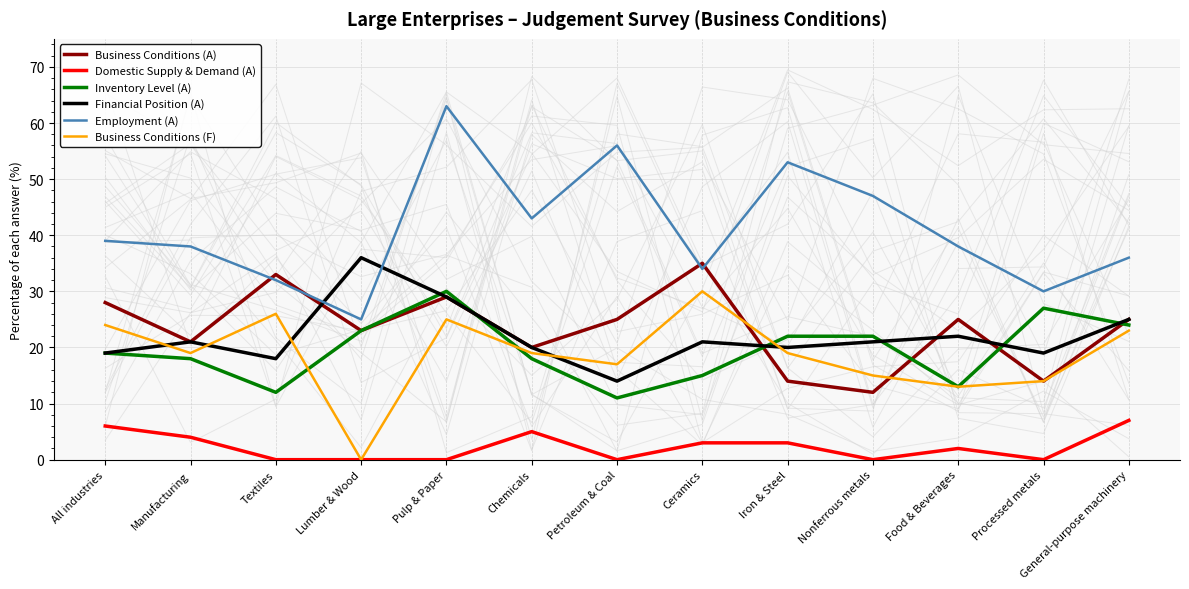

What is the sum of all Business Conditions (F) values?

244